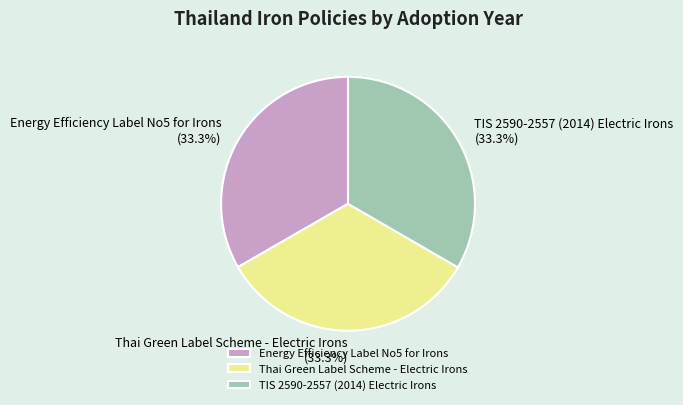

To the nearest percent, what percentage of the pie is TIS 2590-2557 (2014) Electric Irons?

33%